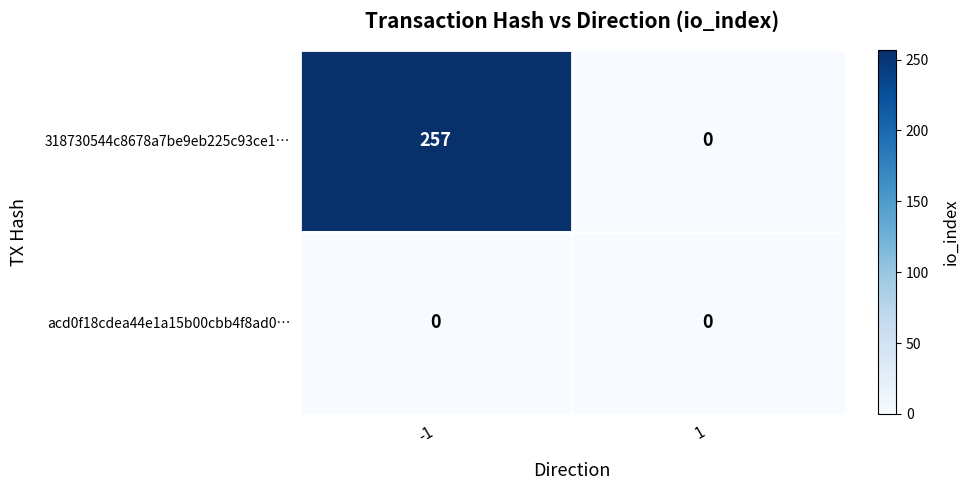

True or false: 318730544c8678a7be9eb225c93ce1… has a value of 257 at -1.

True